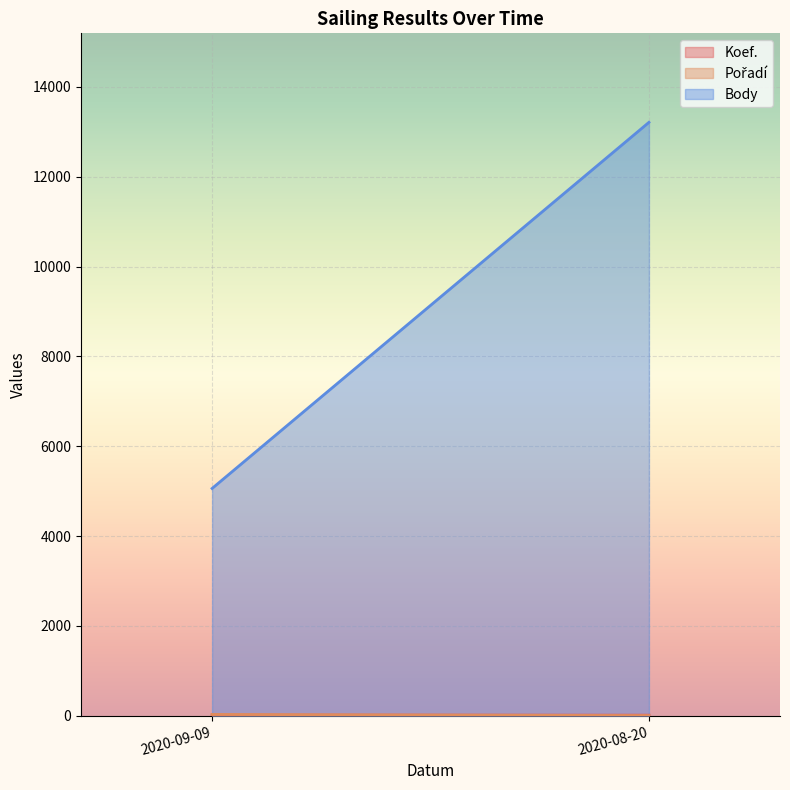

True or false: Body has more than 2 interior local peaks.

False